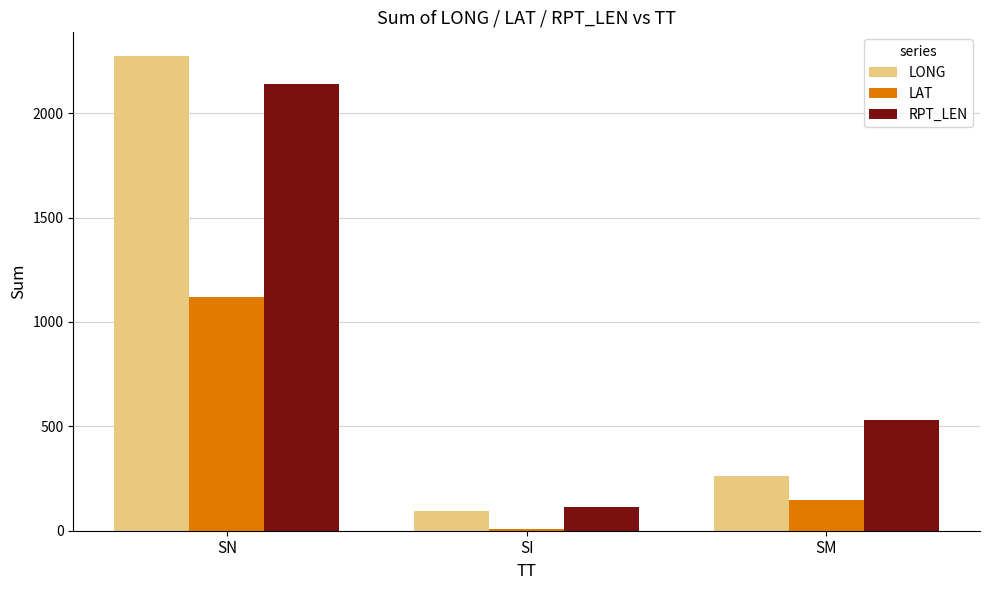

At which category is the sum across all series the highest?

SN